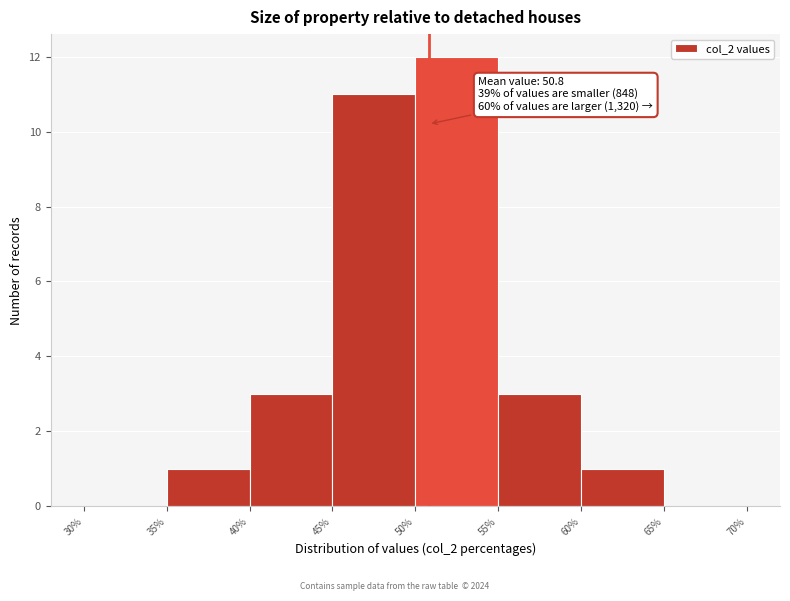

Over which range of the x-axis is the bar tallest?

50% to 55%